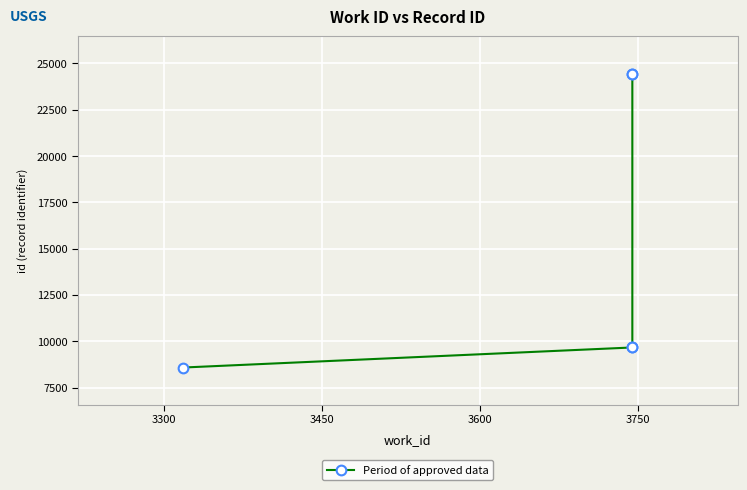

How many lines are shown in the chart?

1